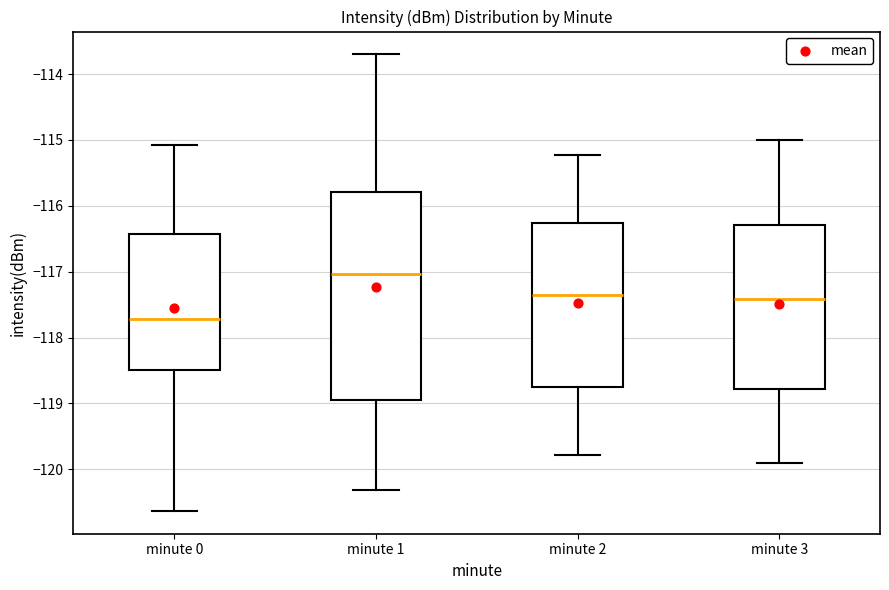

Which box has the lowest median line?

minute 0